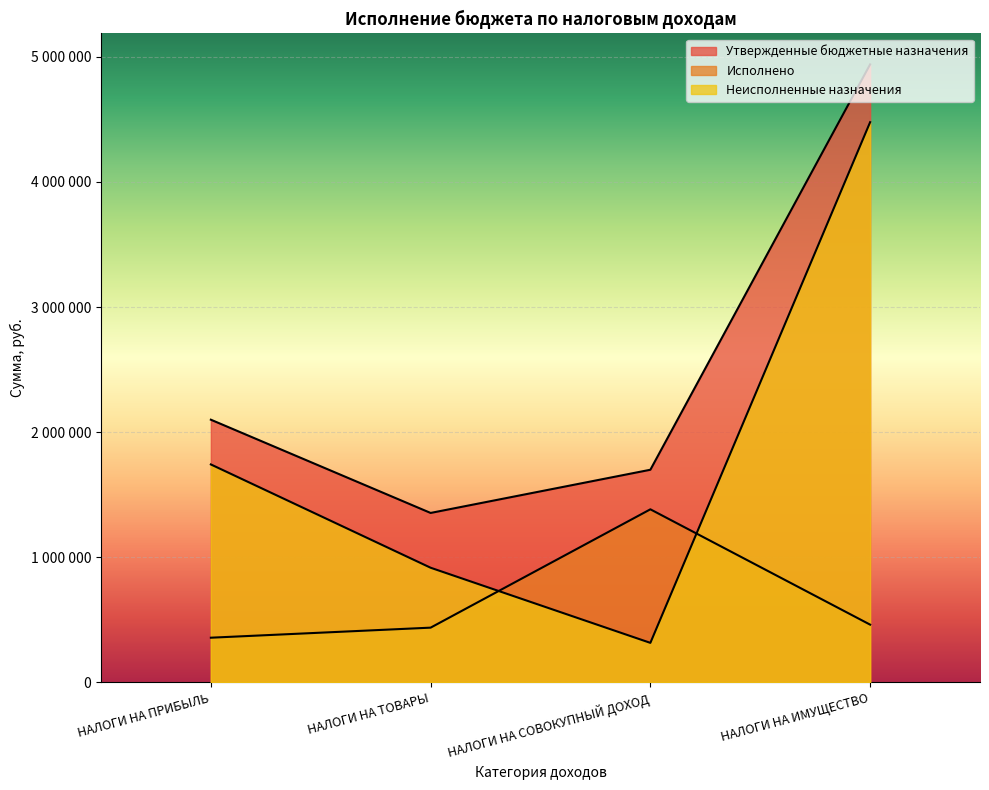

What is the spread (max minus min) of values at НАЛОГИ НА ИМУЩЕСТВО?

4478098.9